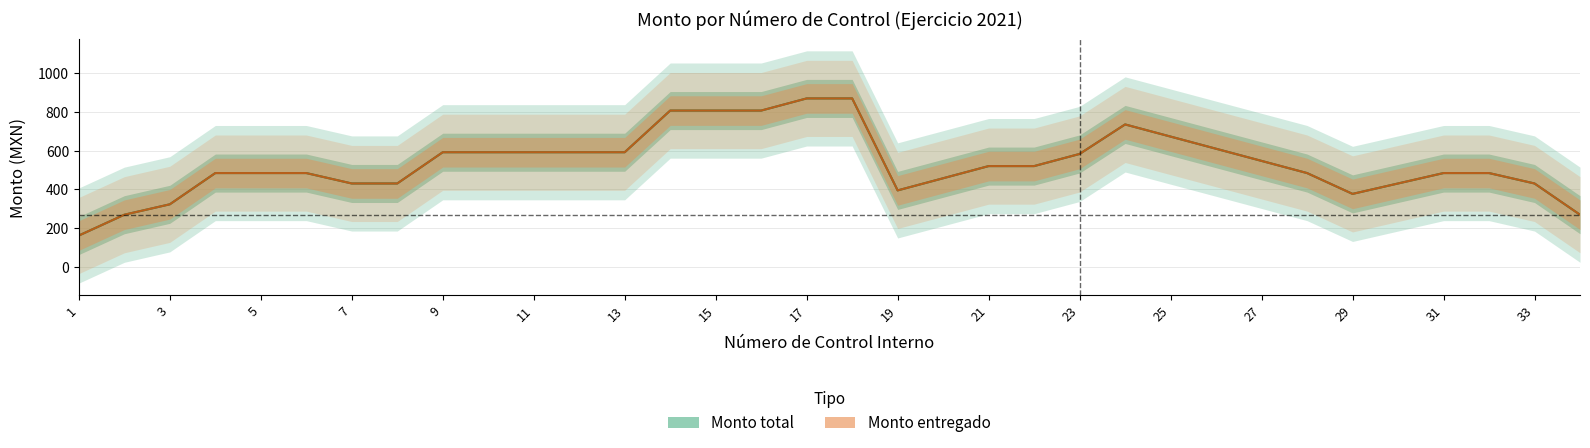

At how many categories does at least one series exceed 417?

28